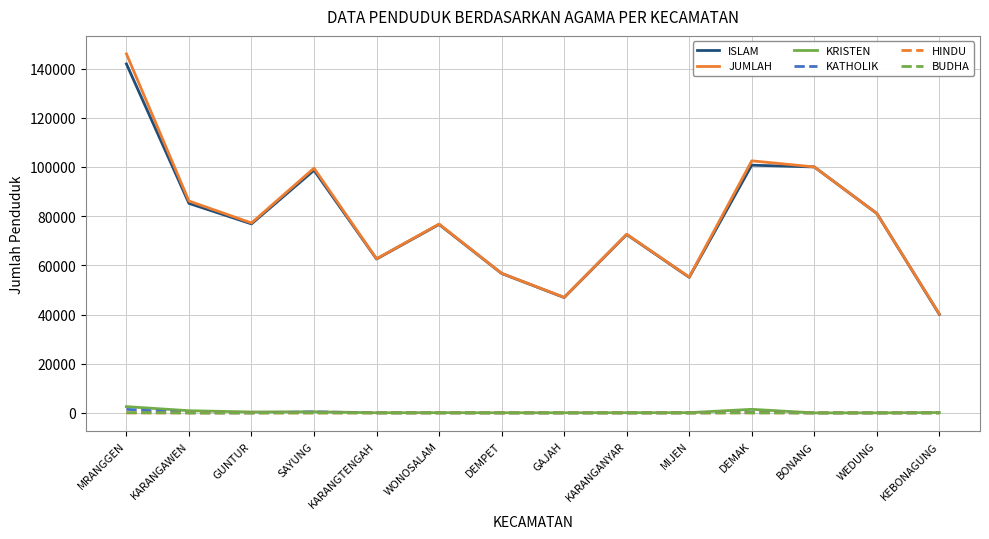

What are all the series names shown in the legend?

ISLAM, JUMLAH, KRISTEN, KATHOLIK, HINDU, BUDHA